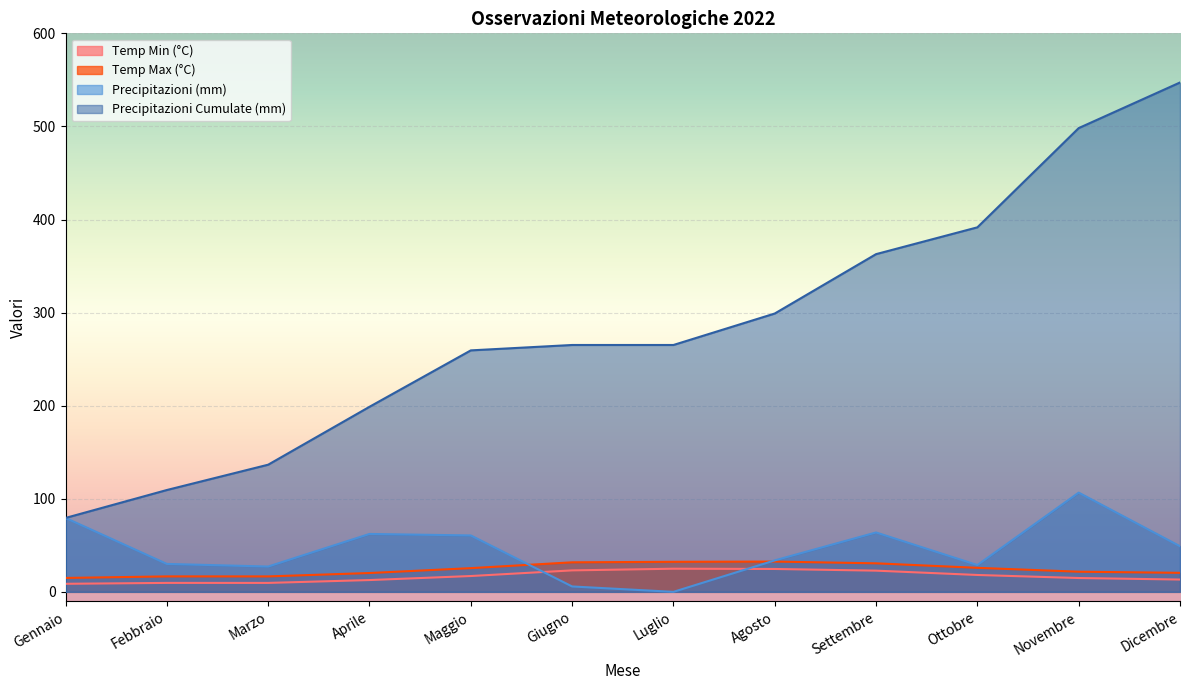

What are all the series names shown in the legend?

Temp Min (°C), Temp Max (°C), Precipitazioni (mm), Precipitazioni Cumulate (mm)